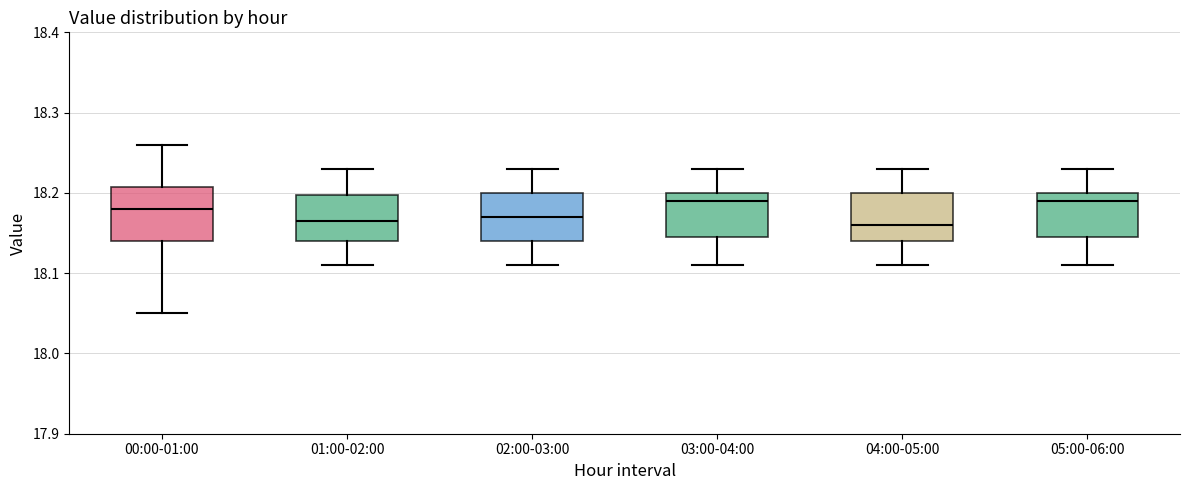

Where is the upper edge of the box for 03:00-04:00 on the y-axis? The values are not printed on the chart, so give them approximately, as read against the axis.

18.20